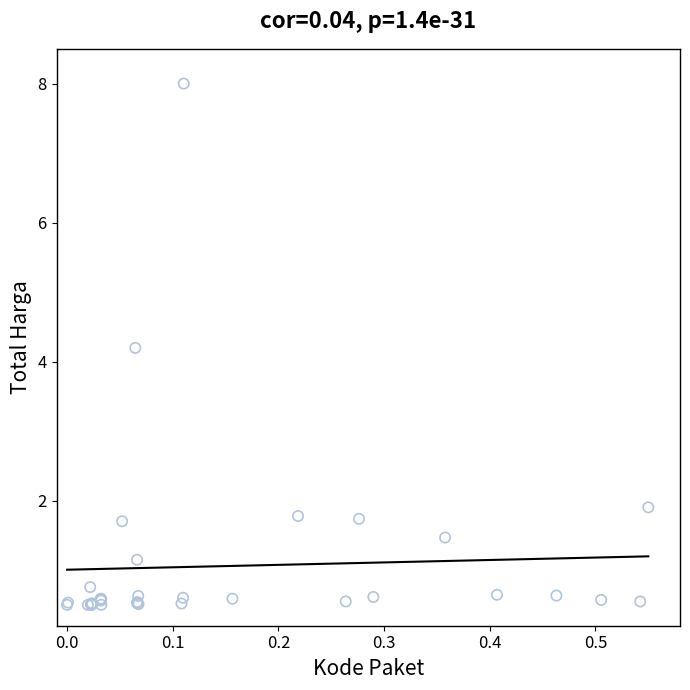

What Y value in the scatter plot is closest to 4?

4.2